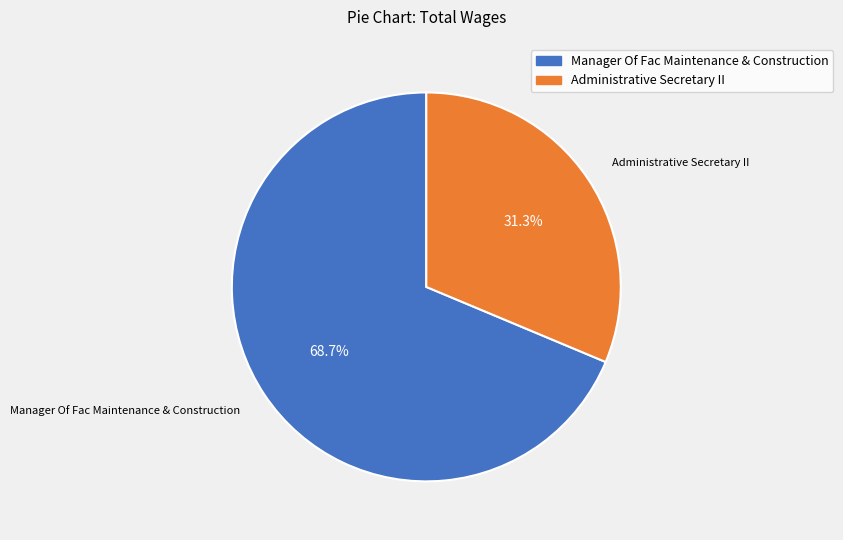

Between Manager Of Fac Maintenance & Construction and Administrative Secretary II, which is larger?

Manager Of Fac Maintenance & Construction